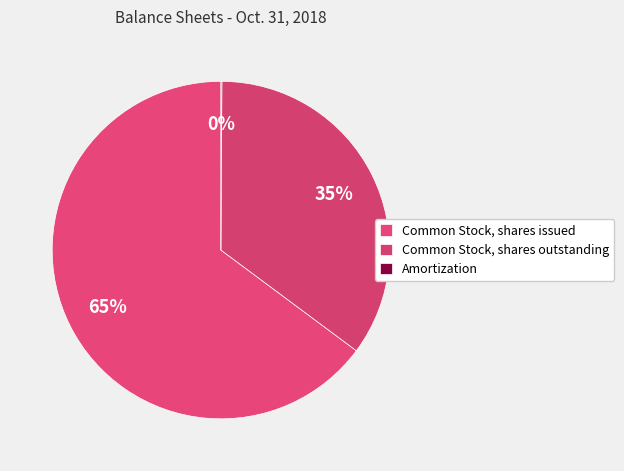

What percentage is the Common Stock, shares outstanding slice, to the nearest percent?

35%